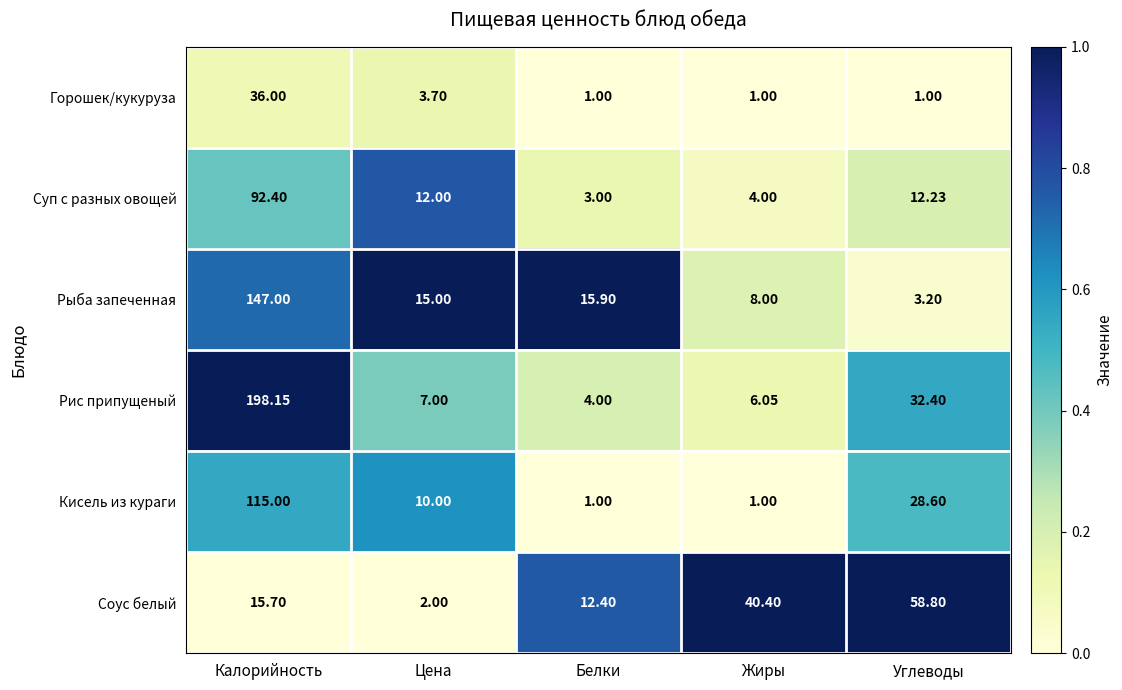

What is the greatest value displayed?

198.2